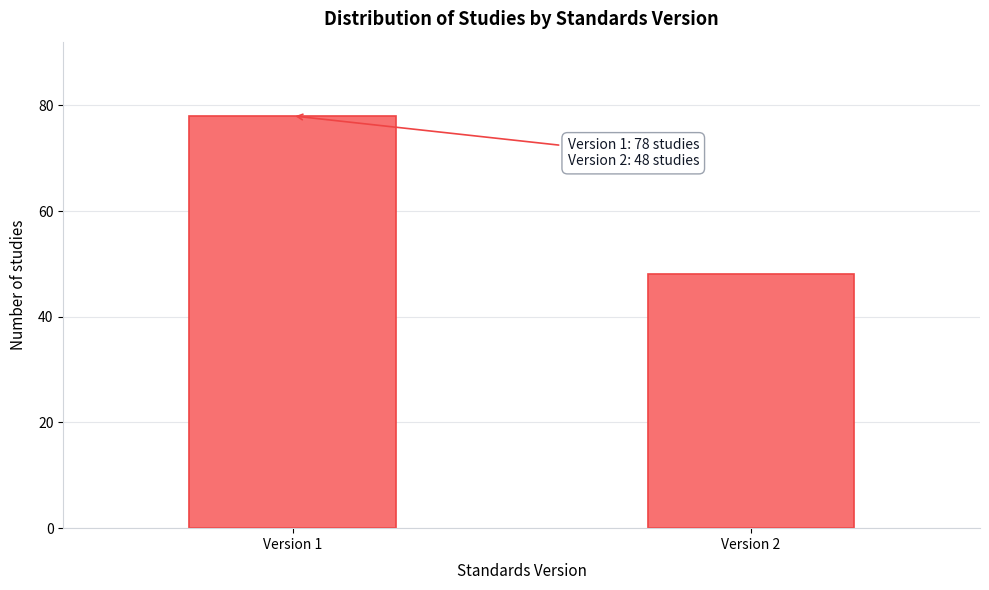

Reading right to left, transcribe all the data shown in this chart.

Version 2=48	Version 1=78